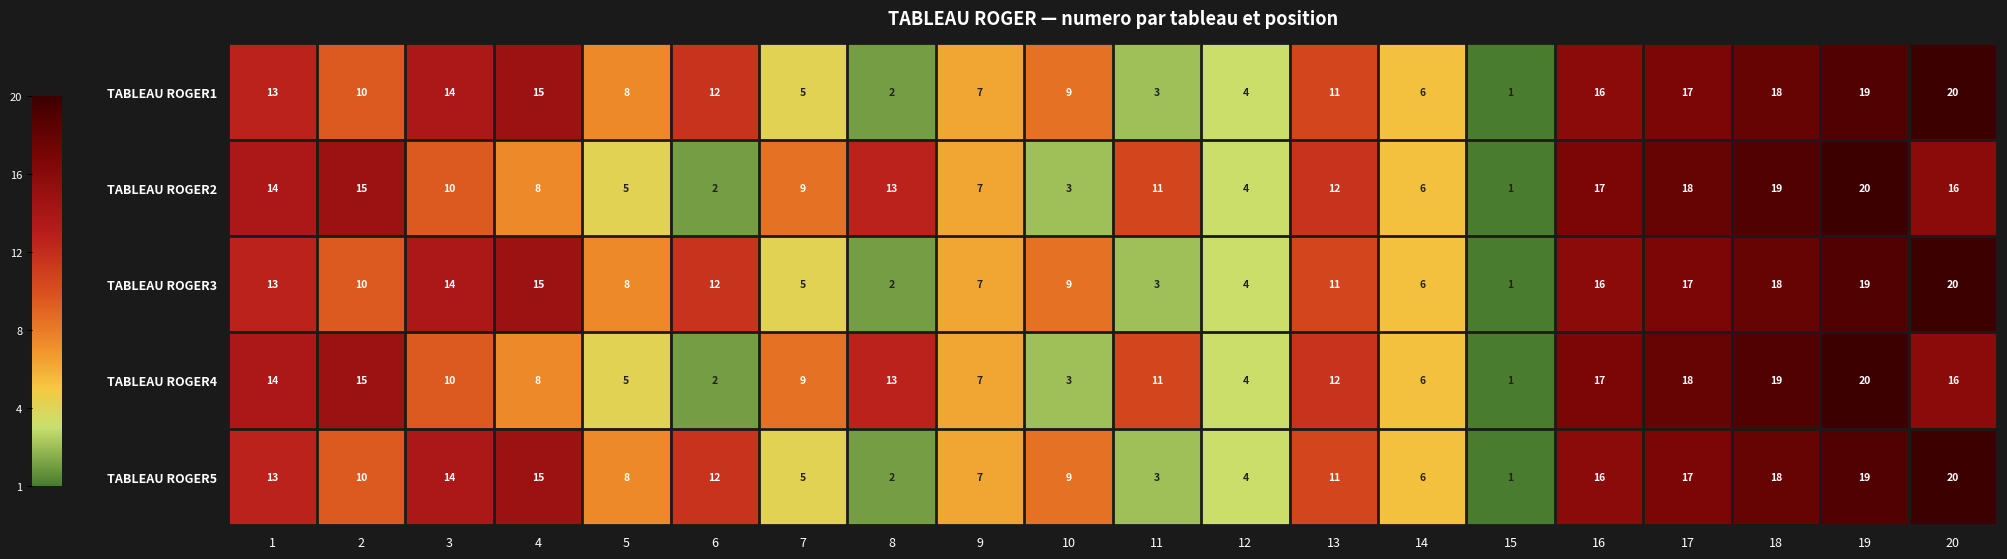

What is the smallest value displayed?

1